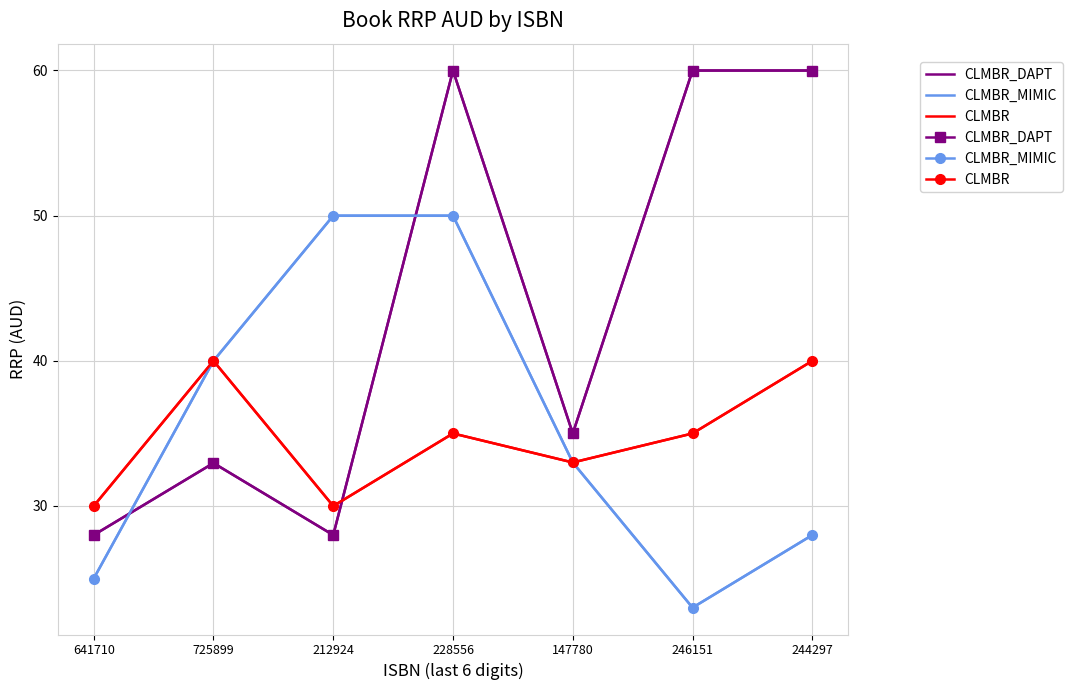

What is the label of the 3rd point from the left?

212924